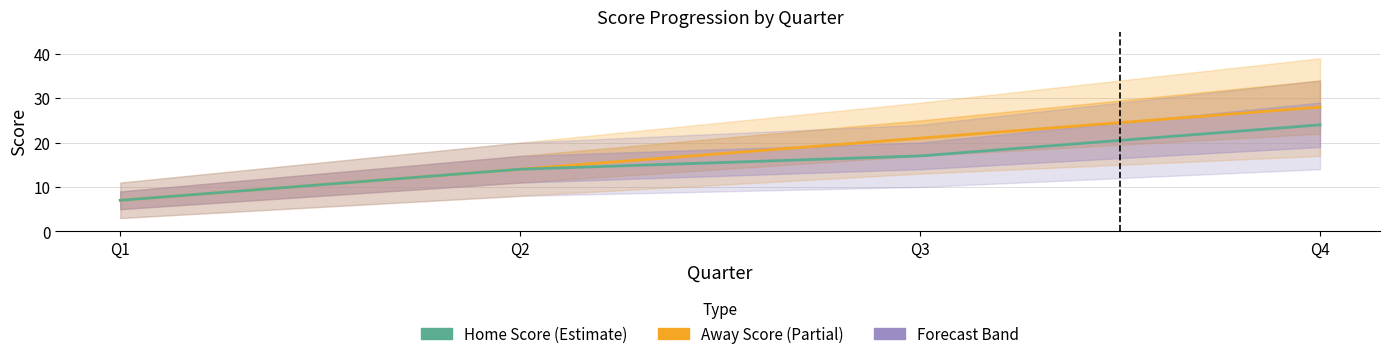

What value does the Away Score series have at Q2, to the nearest 5?

15